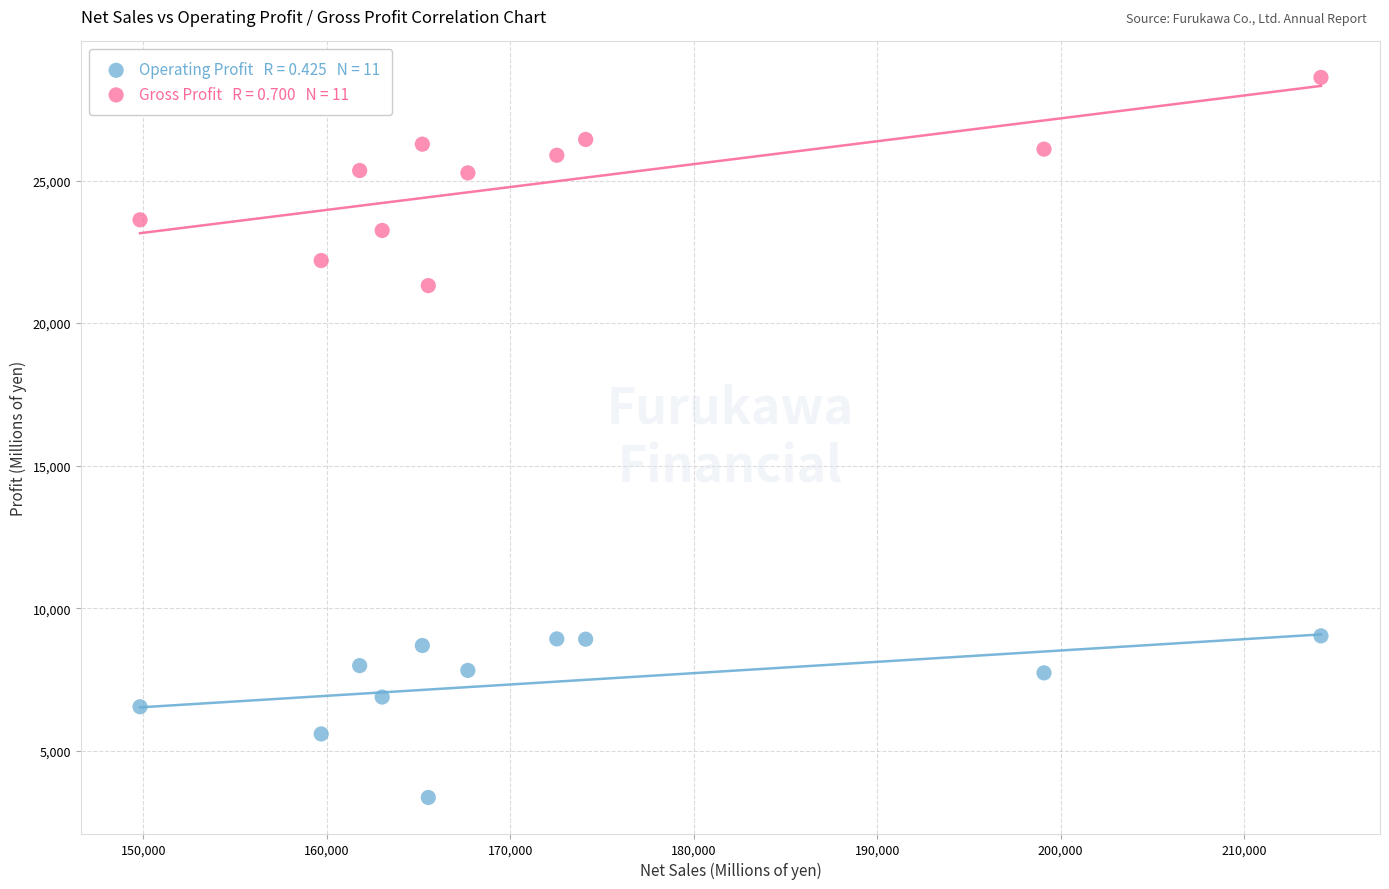

Across all series, what Y value is closest to 15989?

21315